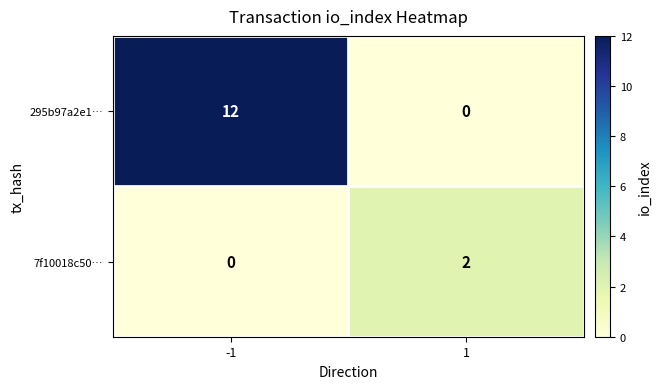

Is it true that 295b97a2e1… equals 0 at 1?

True